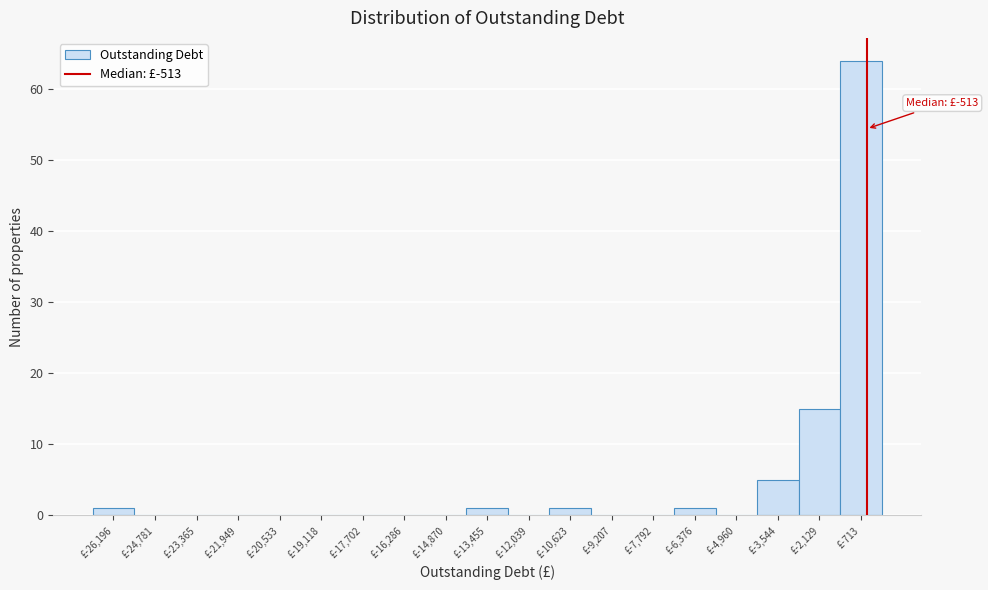

Over which range of the x-axis is the bar tallest?

-1400 to 0